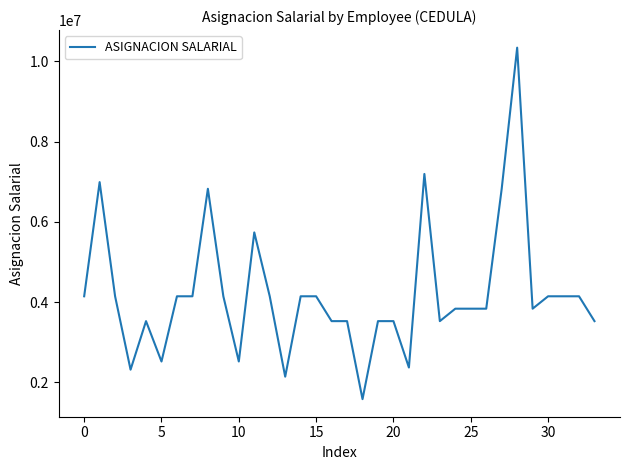

What is the minimum value shown in the chart?

1579261